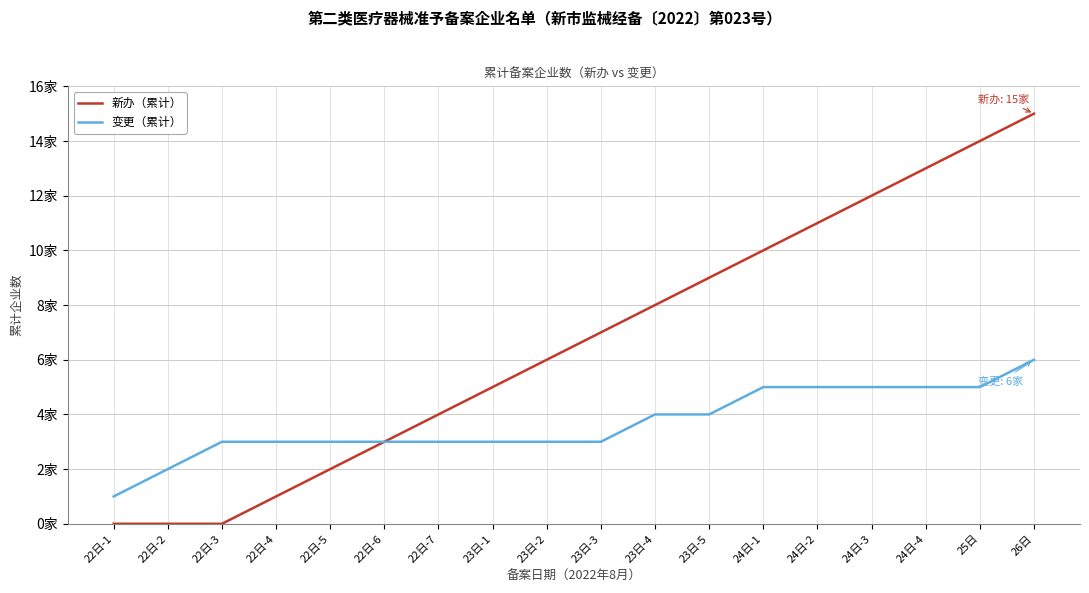

Reading left to right, list all the values displayed in this chart.

新办（累计）: 0	0	0	1	2	3	4	5	6	7	8	9	10	11	12	13	14	15
变更（累计）: 1	2	3	3	3	3	3	3	3	3	4	4	5	5	5	5	5	6